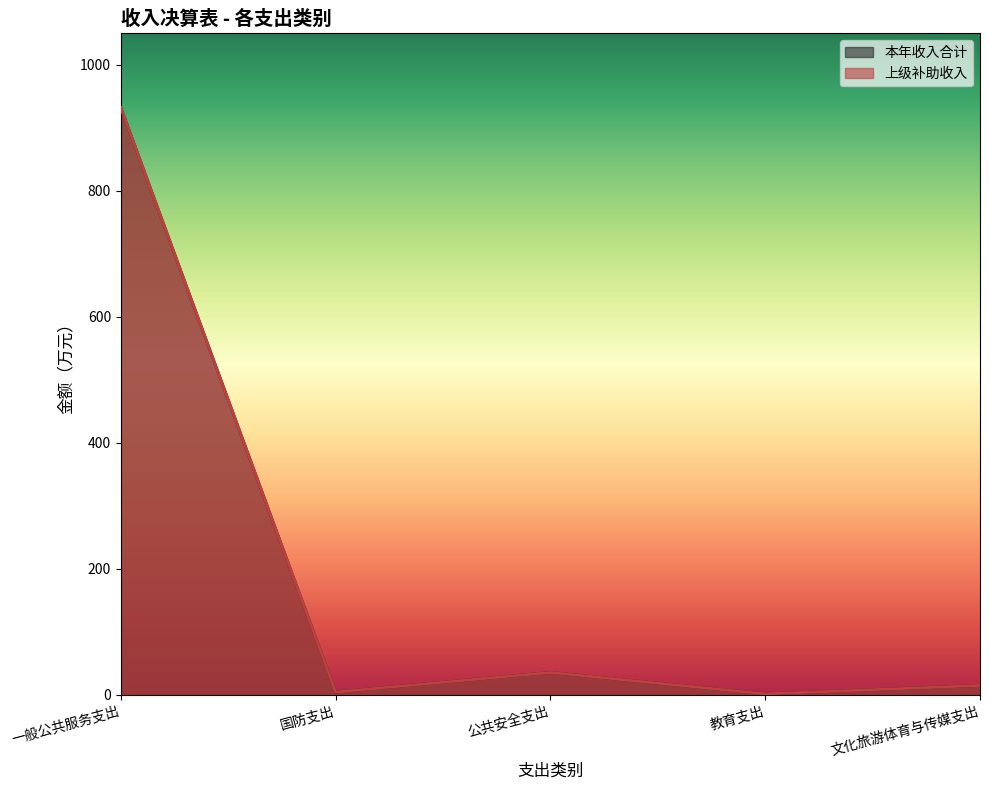

Read the 上级补助收入 value at 国防支出.

4.2